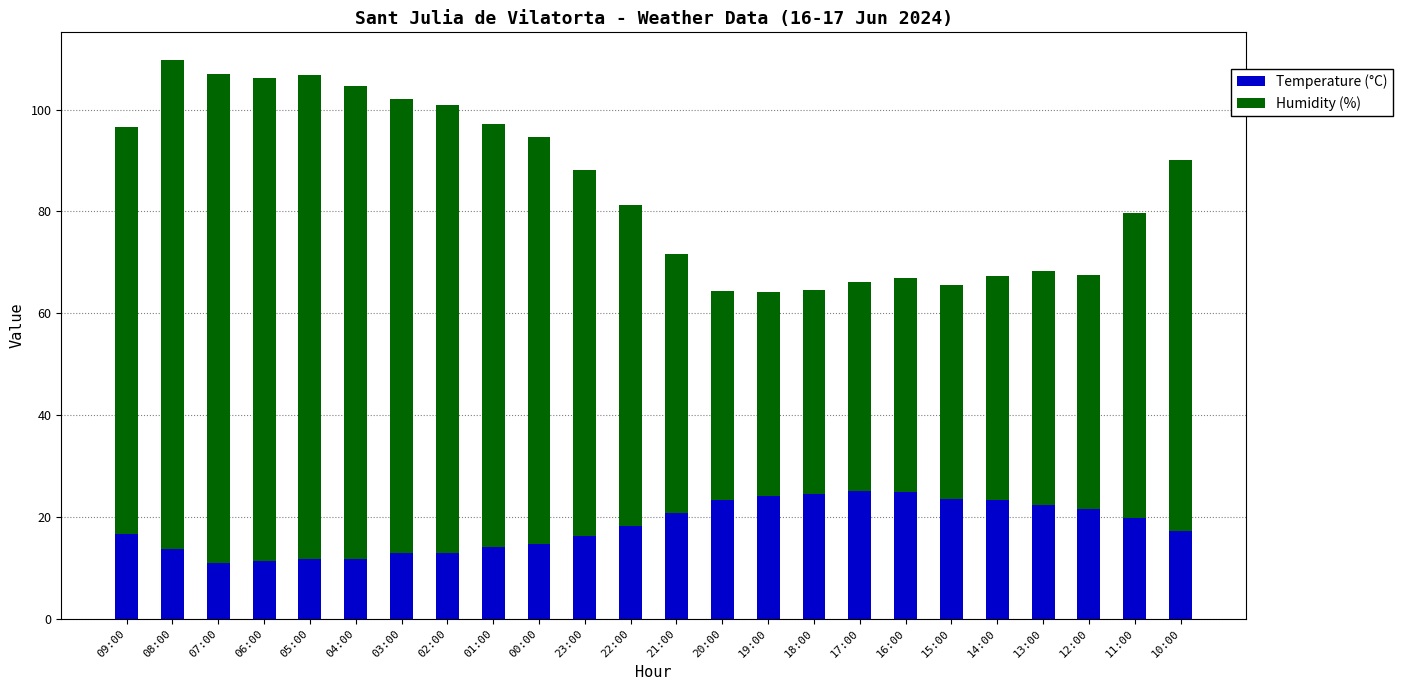

What is the total value across all series at 15:00?

65.6